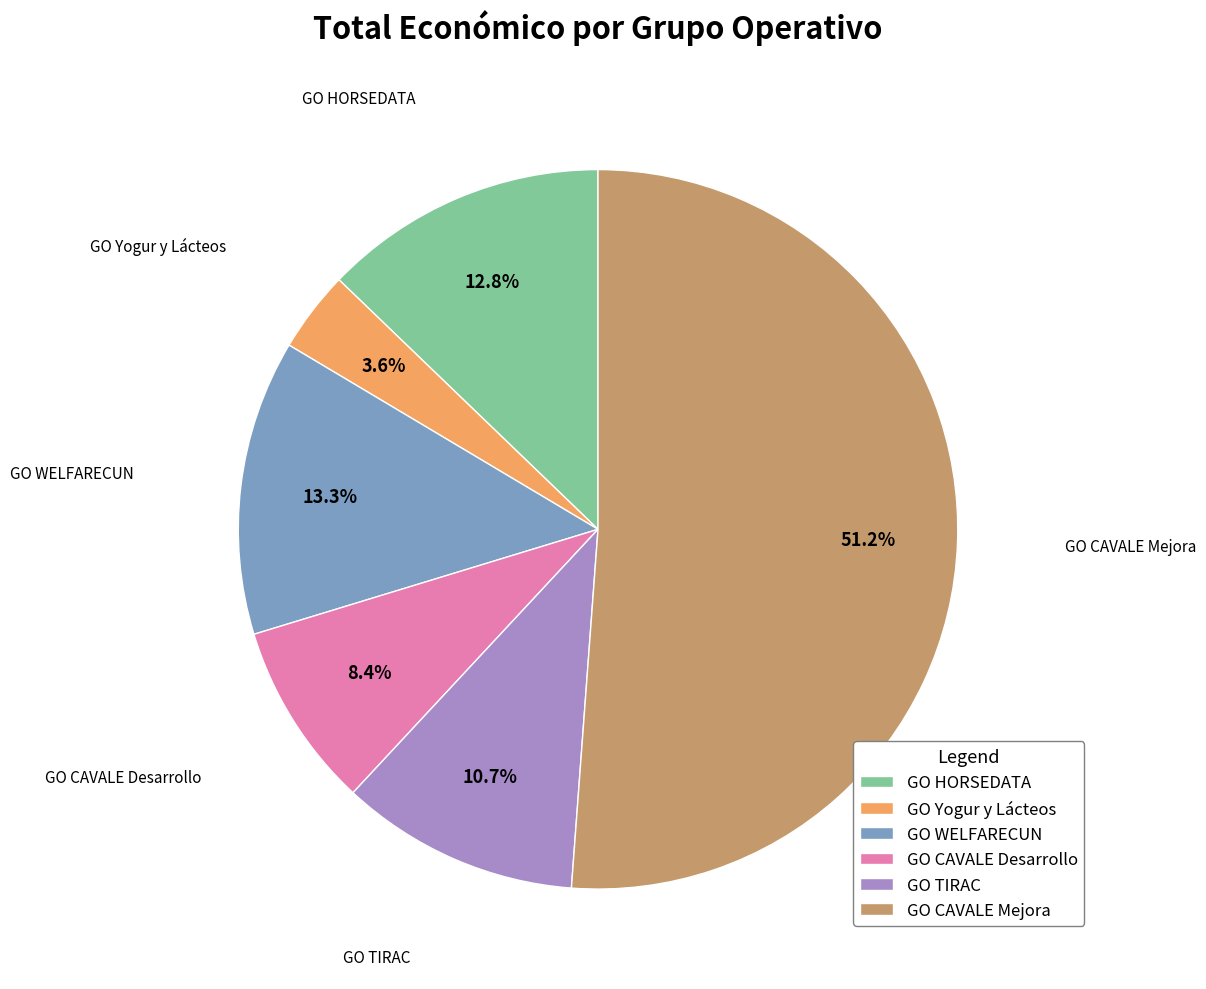

Which slice is the largest?

GO CAVALE Mejora